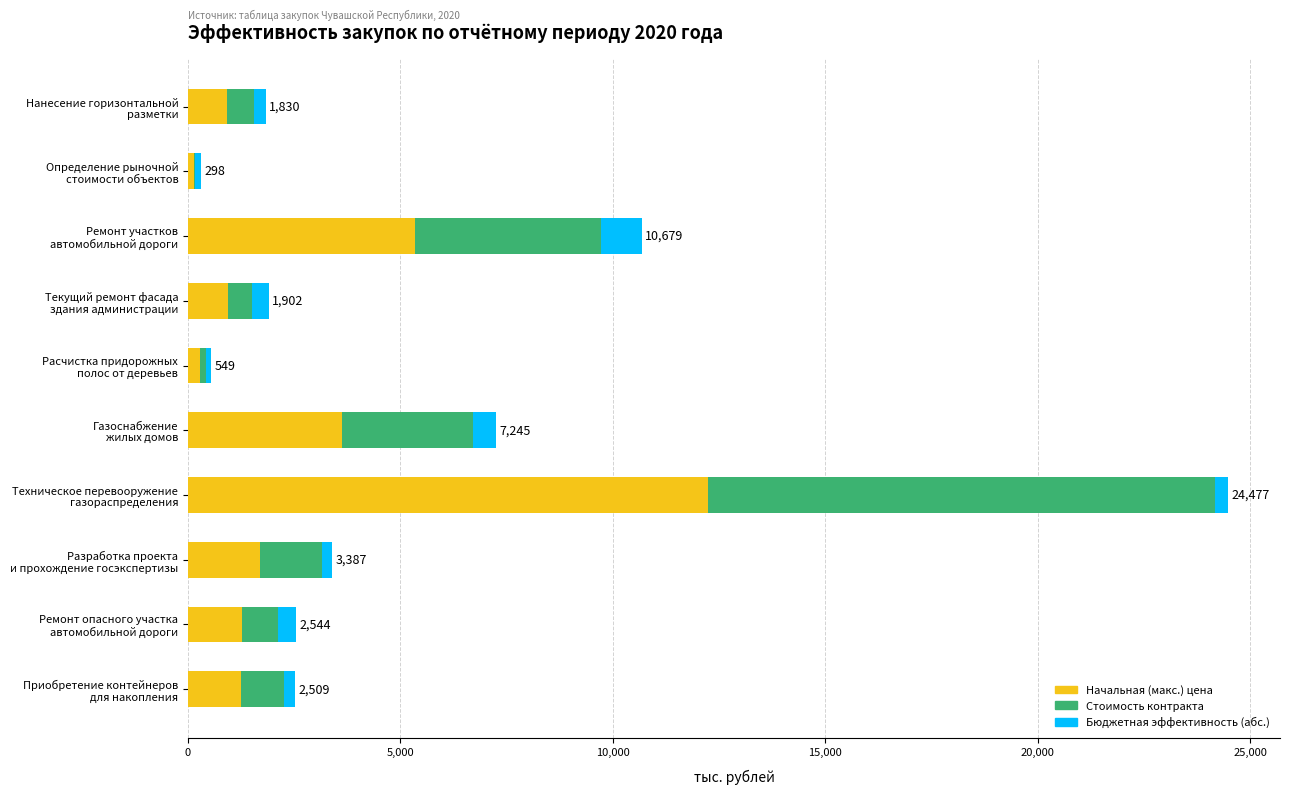

What are all the series names shown in the legend?

Начальная (макс.) цена, Стоимость контракта, Бюджетная эффективность (абс.)